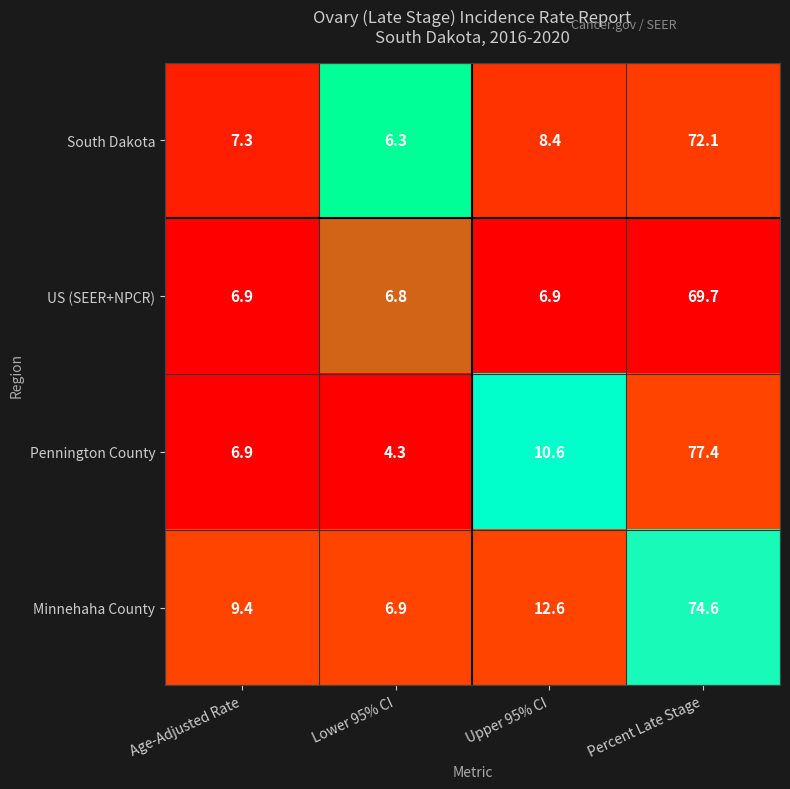

Count the number of categories in the chart.

4